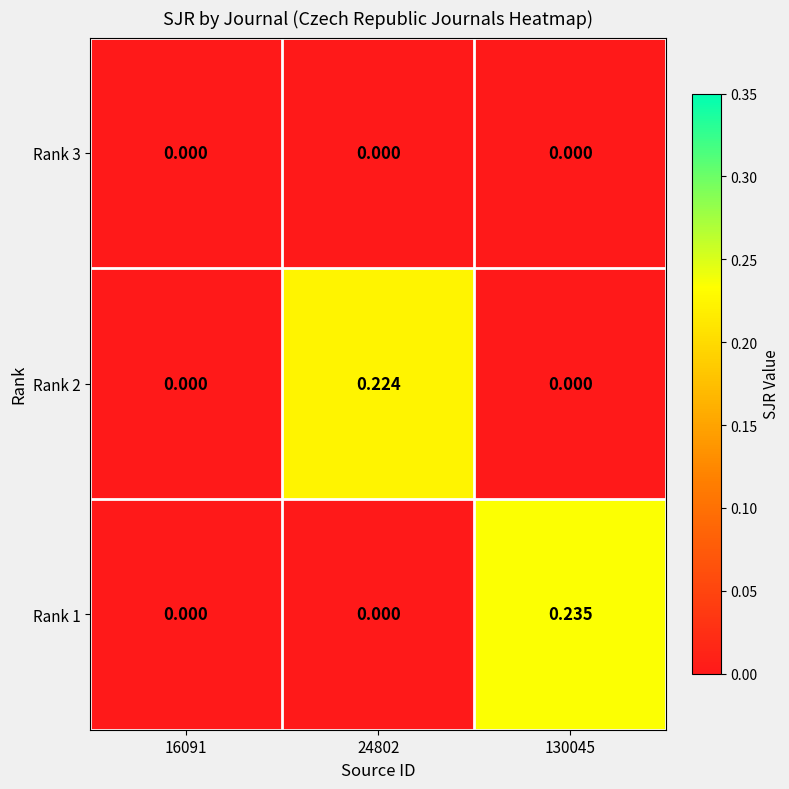

Count the number of categories in the chart.

3